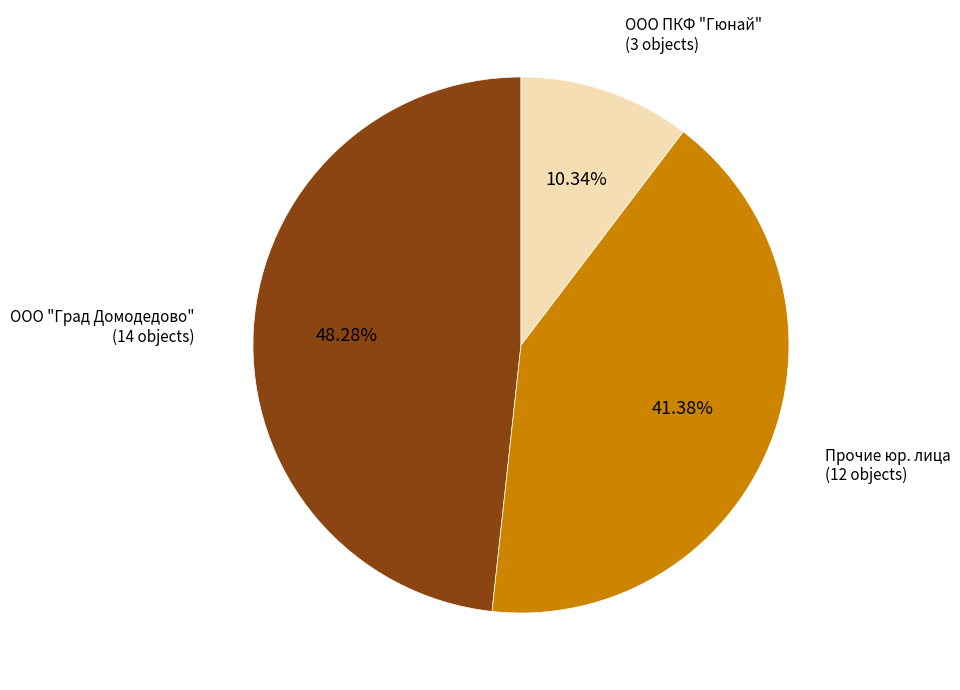

What is the ratio of the value at ООО "Град Домодедово" (14 objects) to the value at Прочие юр. лица (12 objects)?

1.2